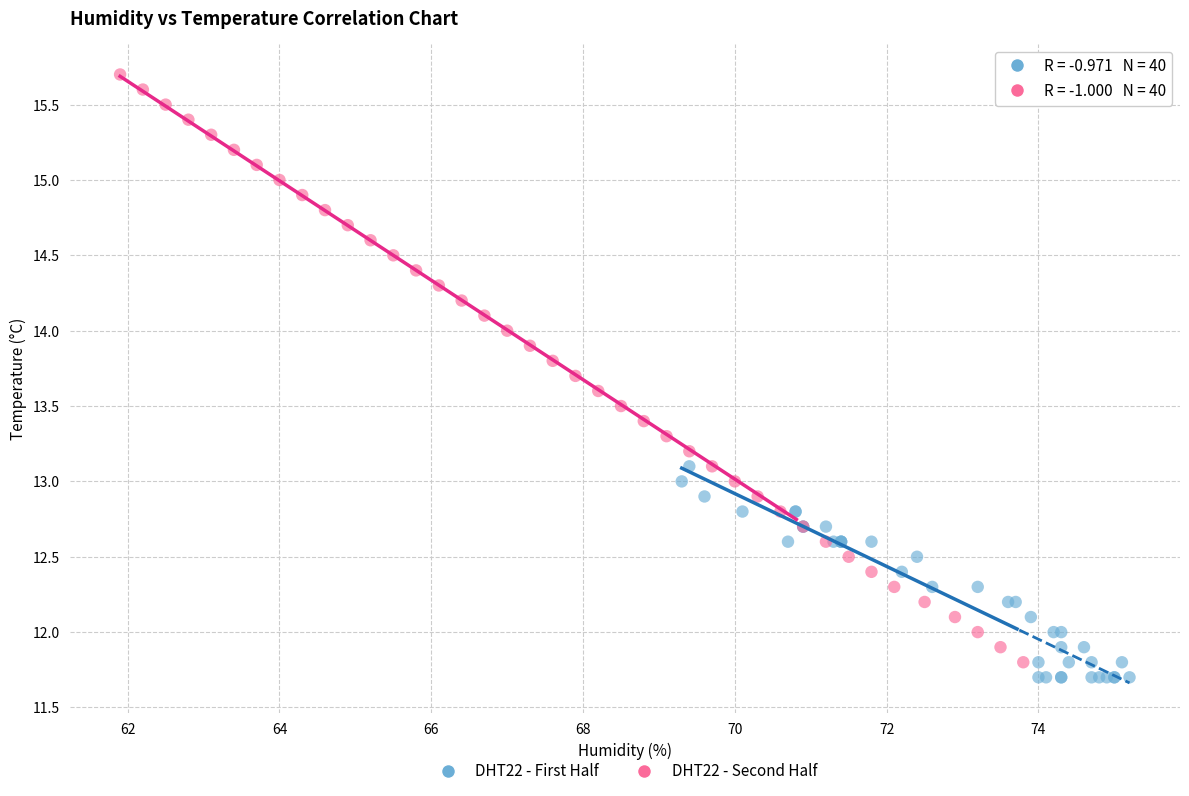

Which series reaches the maximum Y coordinate?

DHT22 - Second Half